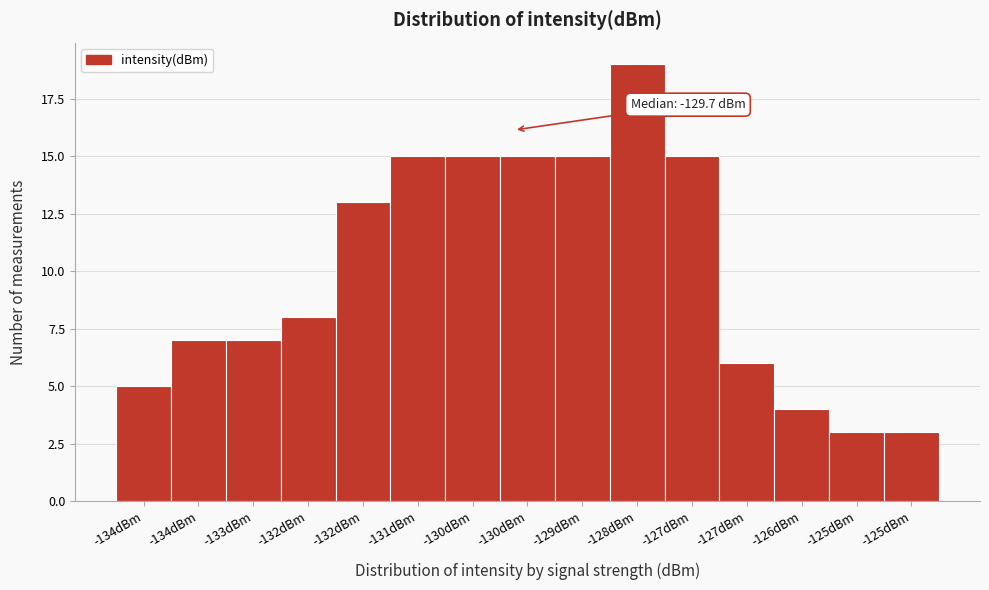

Are the bars horizontal?

No